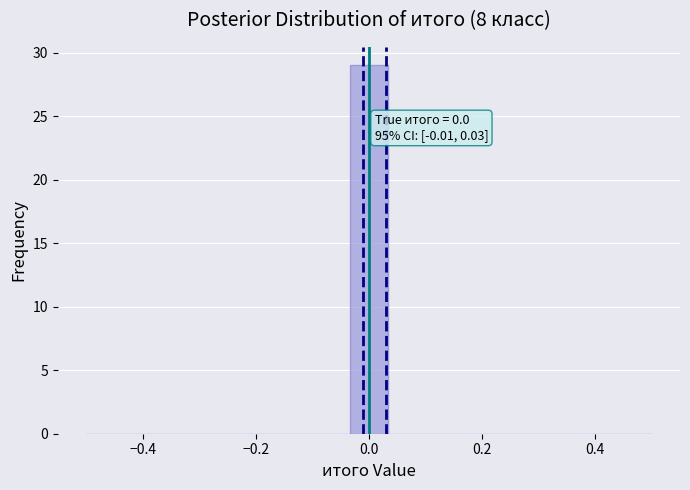

Read against the x-axis, roughly where is the centre of the tallest bar?

0.00